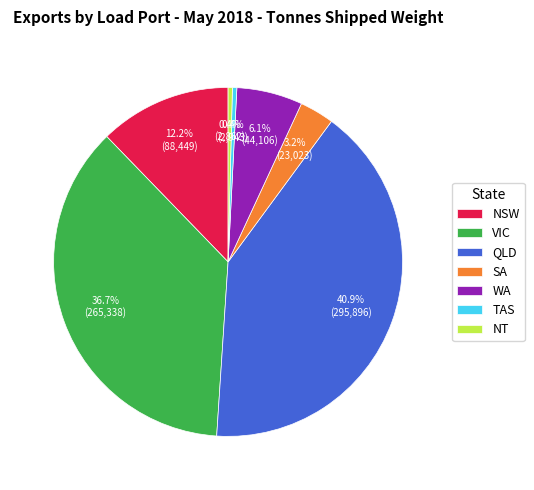

What percentage is the VIC slice, to the nearest percent?

37%